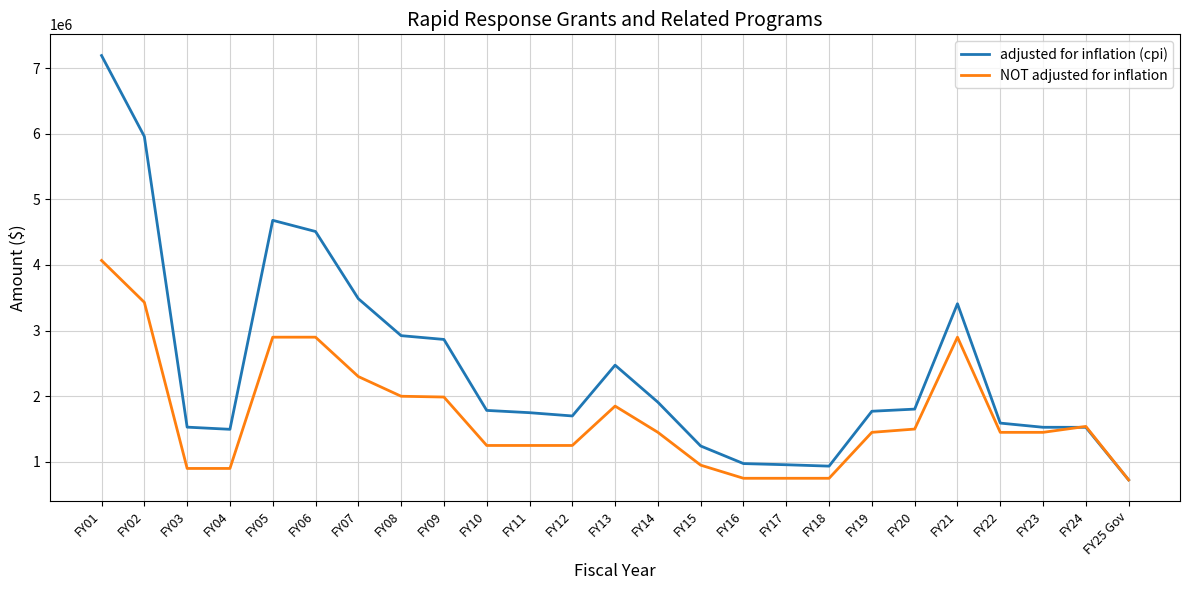

What is the sum of the NOT adjusted for inflation values at FY11 and FY14?

2700000